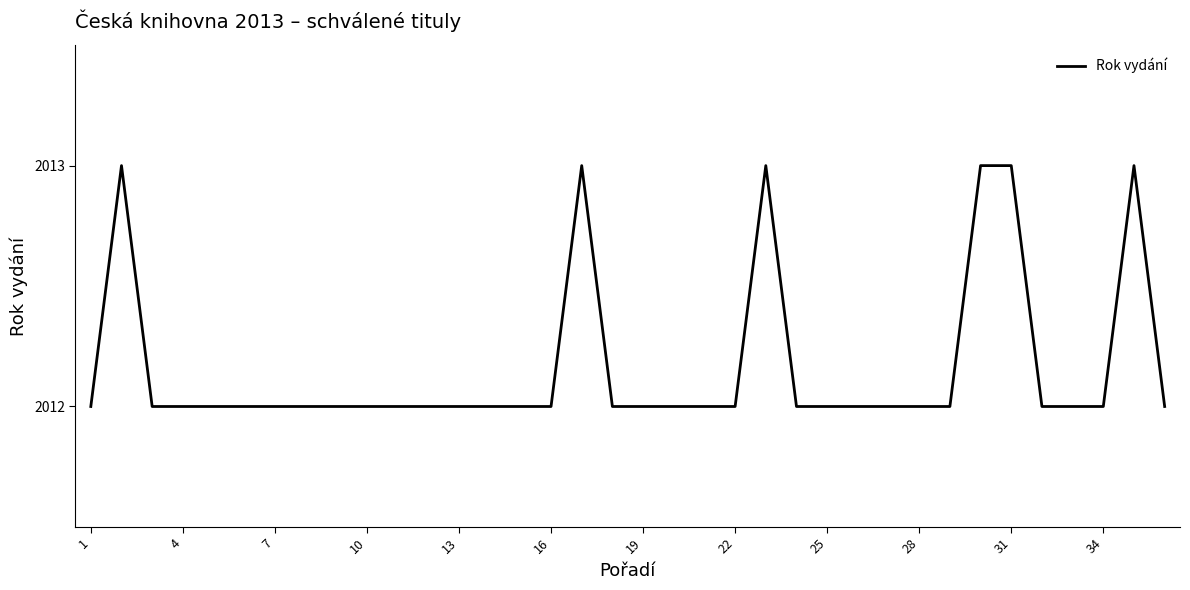

What is the smallest value displayed?

2012